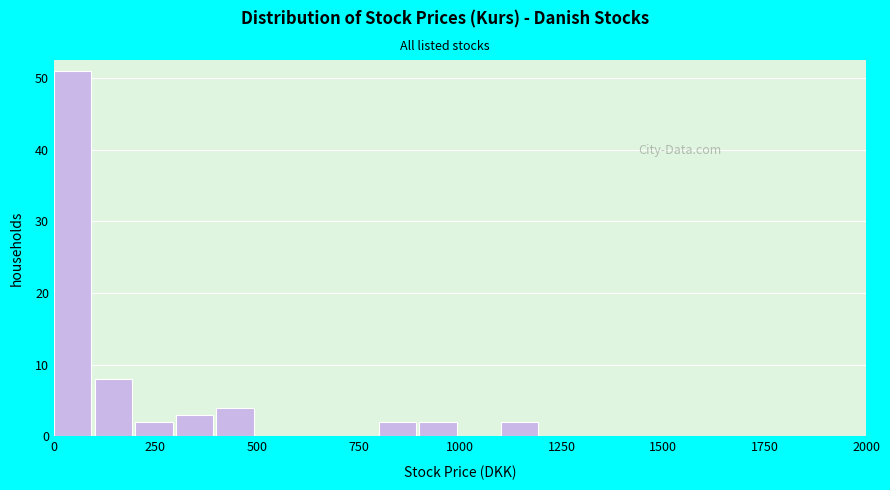

Around what value on the x-axis is the tallest bar? Give the approximate position of its centre, as read against the axis.

50